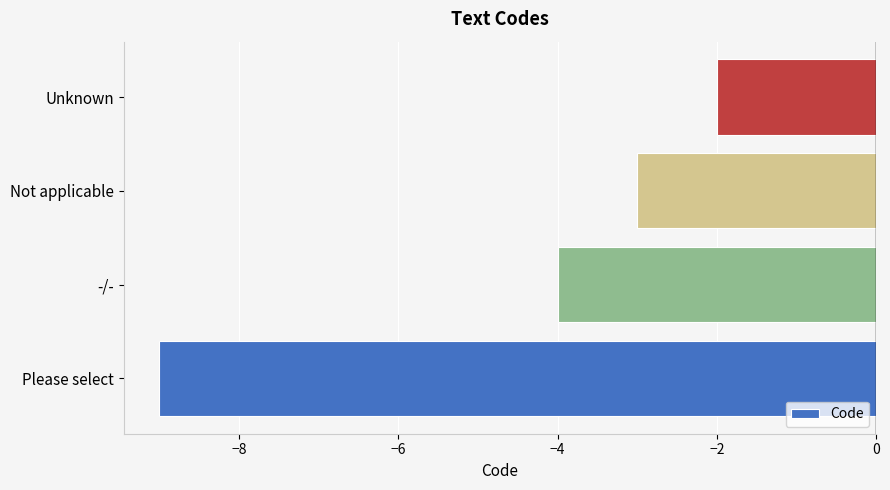

What is the smallest value displayed?

-9